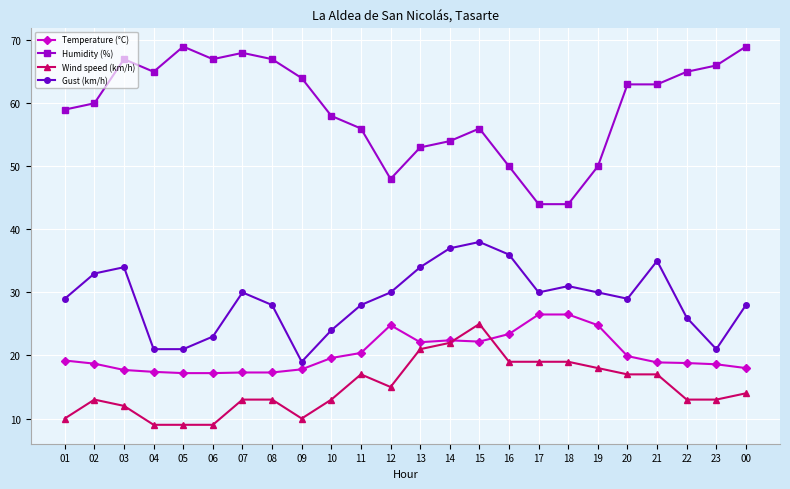

Which series has the widest spread of values?

Humidity (%)